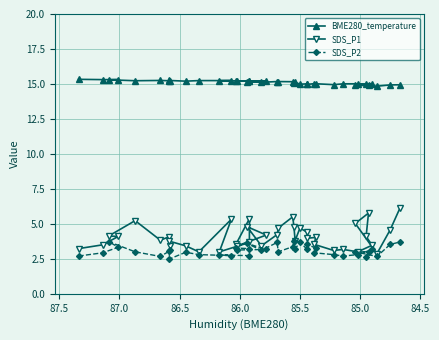

Count the number of data series in this chart.

3